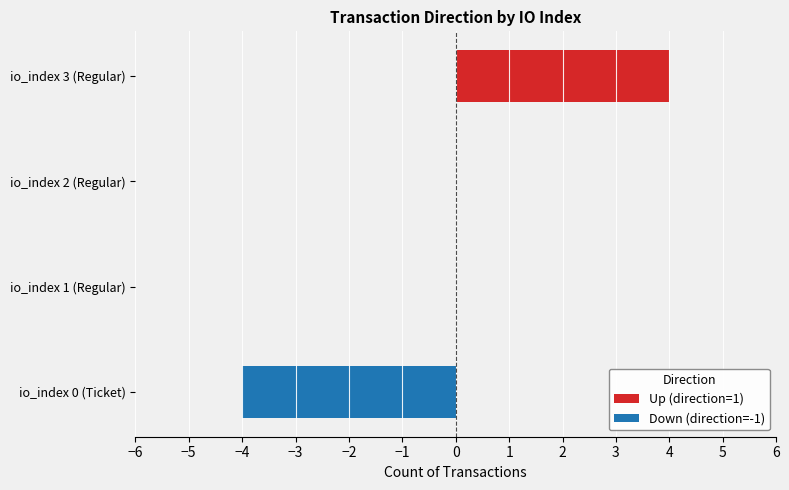

What is the minimum value shown in the chart?

-4